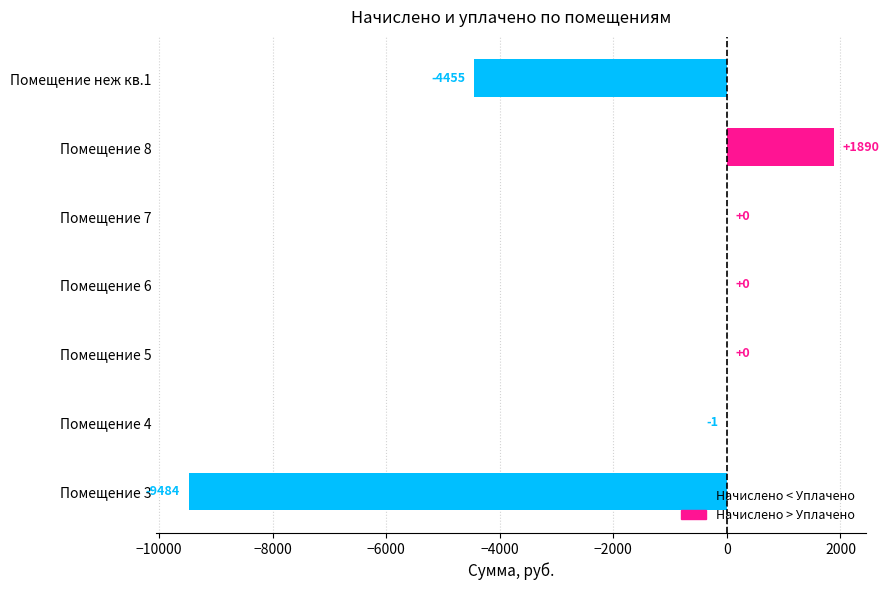

Is it true that the value at Помещение 5 is 0.0?

True